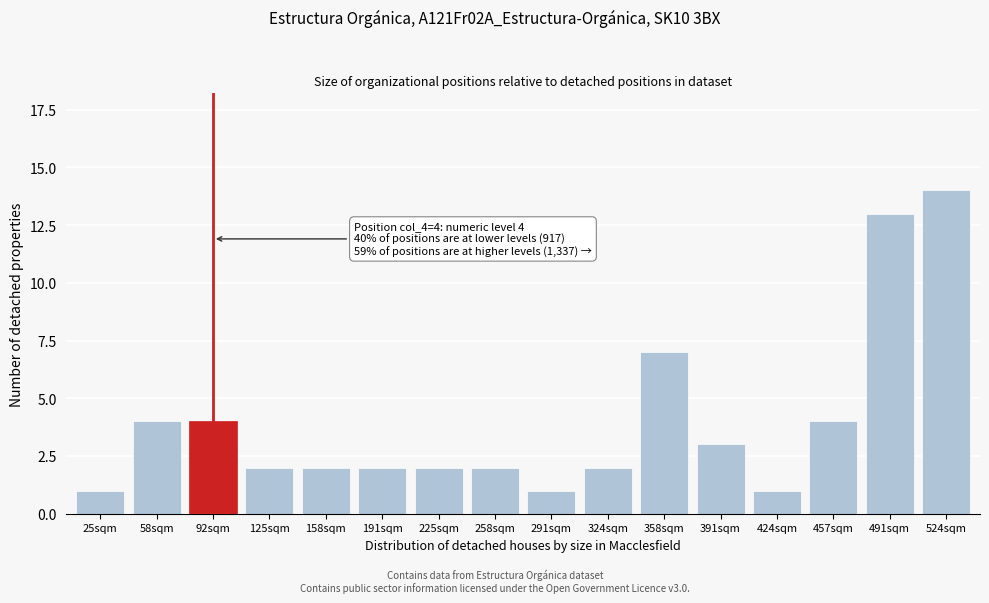

Reading left to right, transcribe all the data shown in this chart.

1	4	4	2	2	2	2	2	1	2	7	3	1	4	13	14